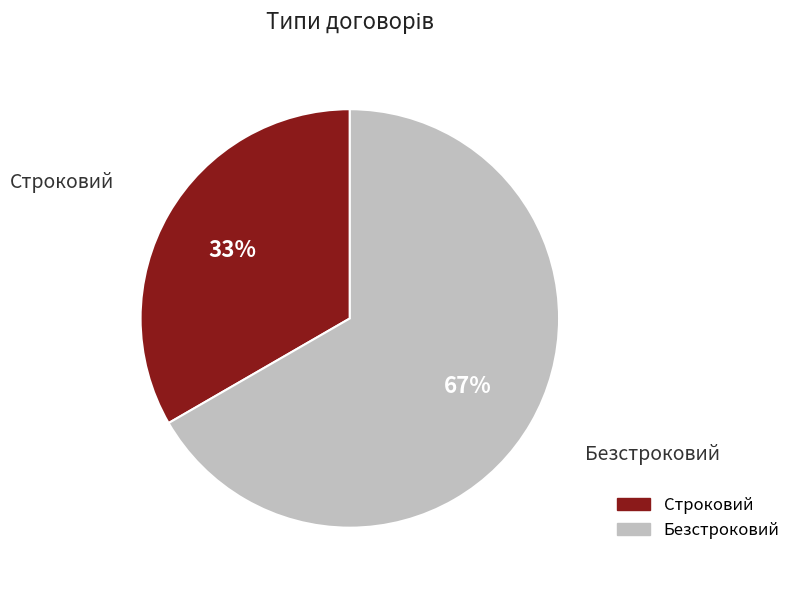

Is the sum of Безстроковий and Строковий greater than half?

Yes